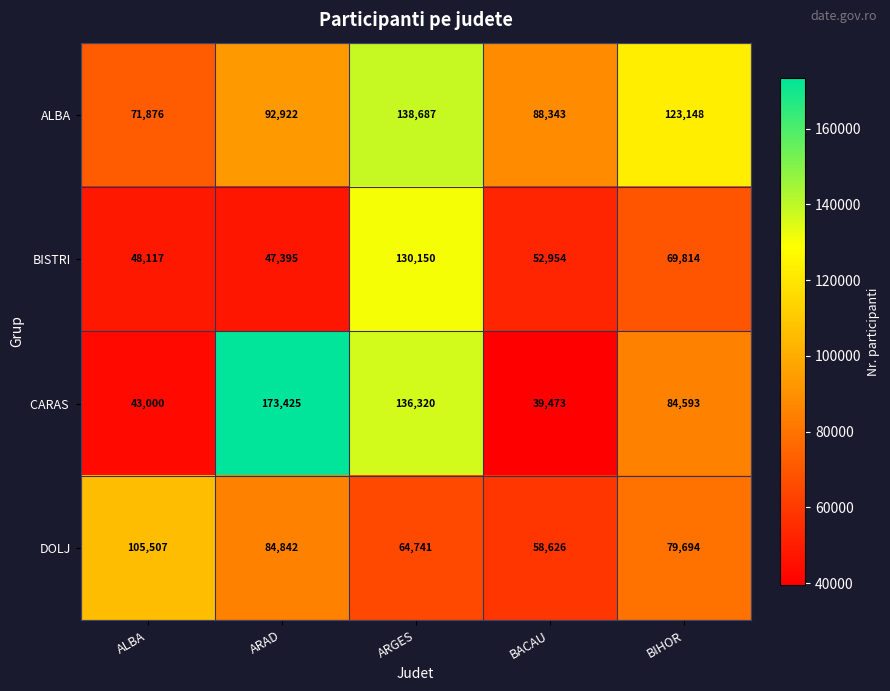

What is the average value of the DOLJ series?

78682